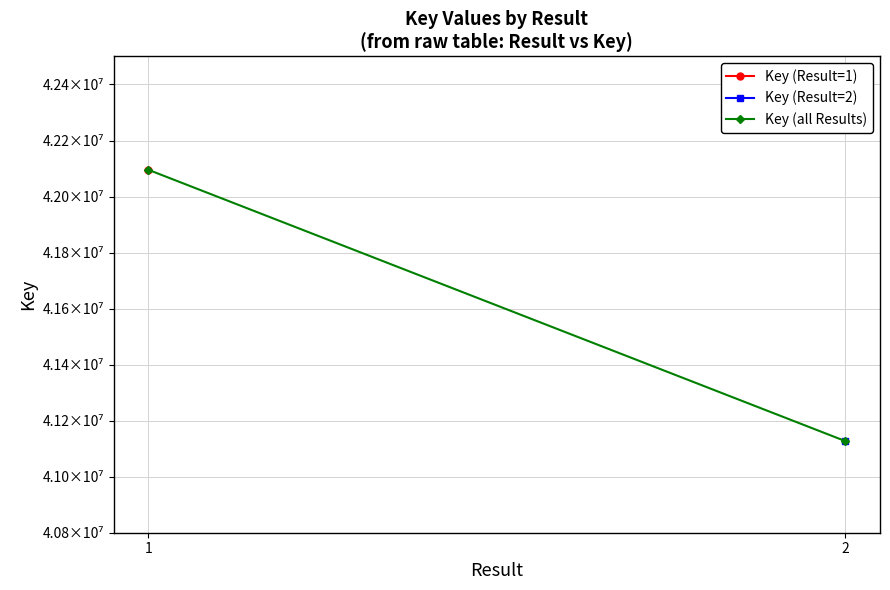

The chart shows a value of 42095474 at 1. True or false?

True